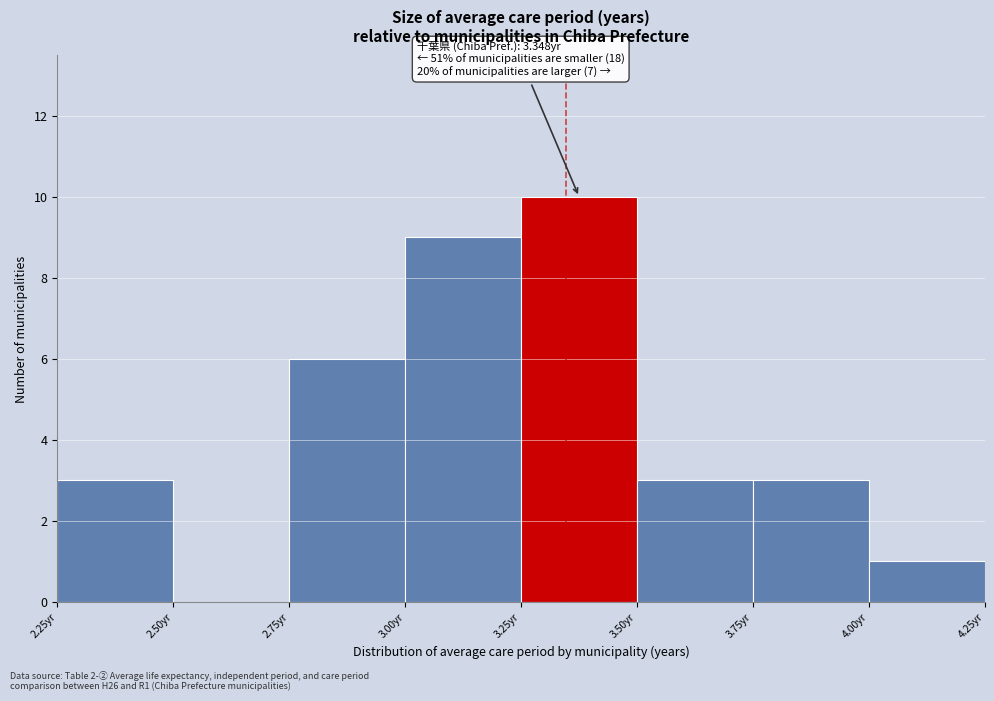

Over which range of the x-axis is the bar tallest?

3.25 to 3.50